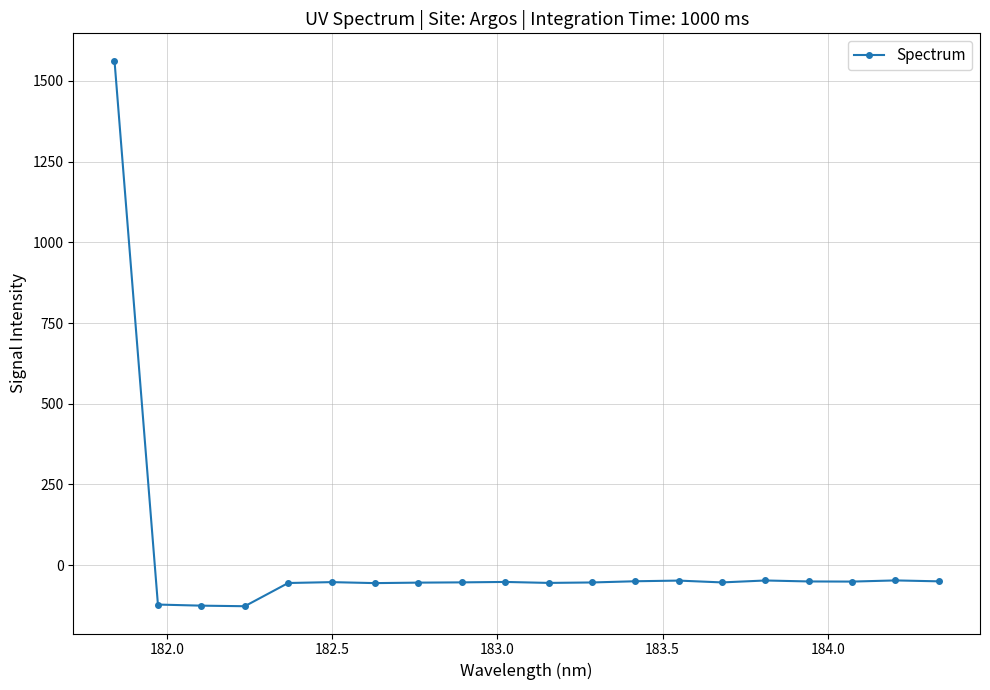

How many data points are above -52?

9